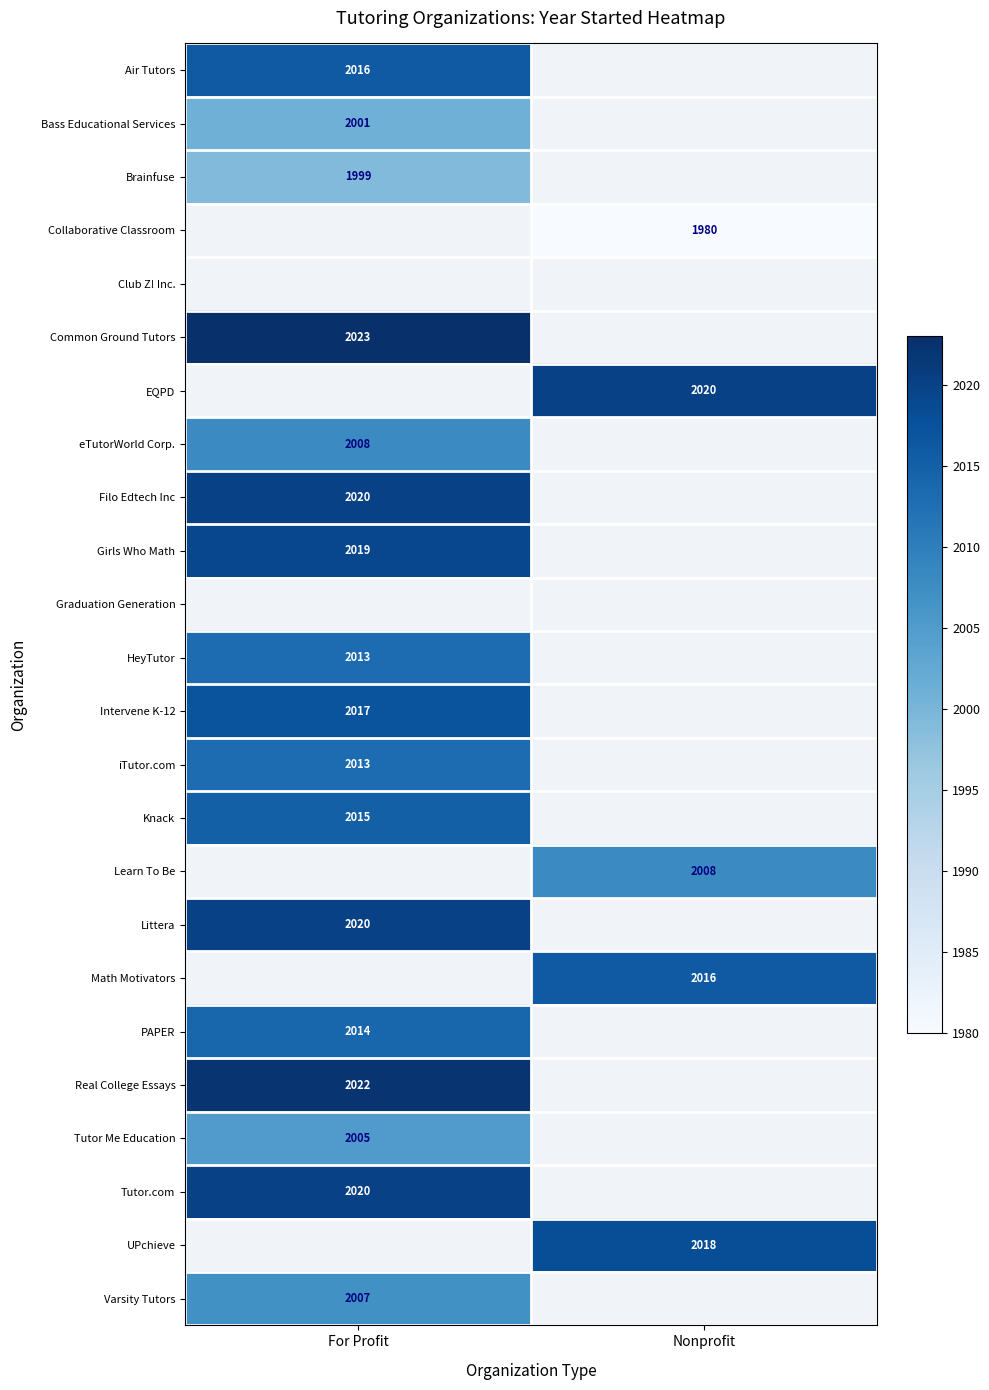

What is the difference between the highest and lowest values at For Profit?

24.0